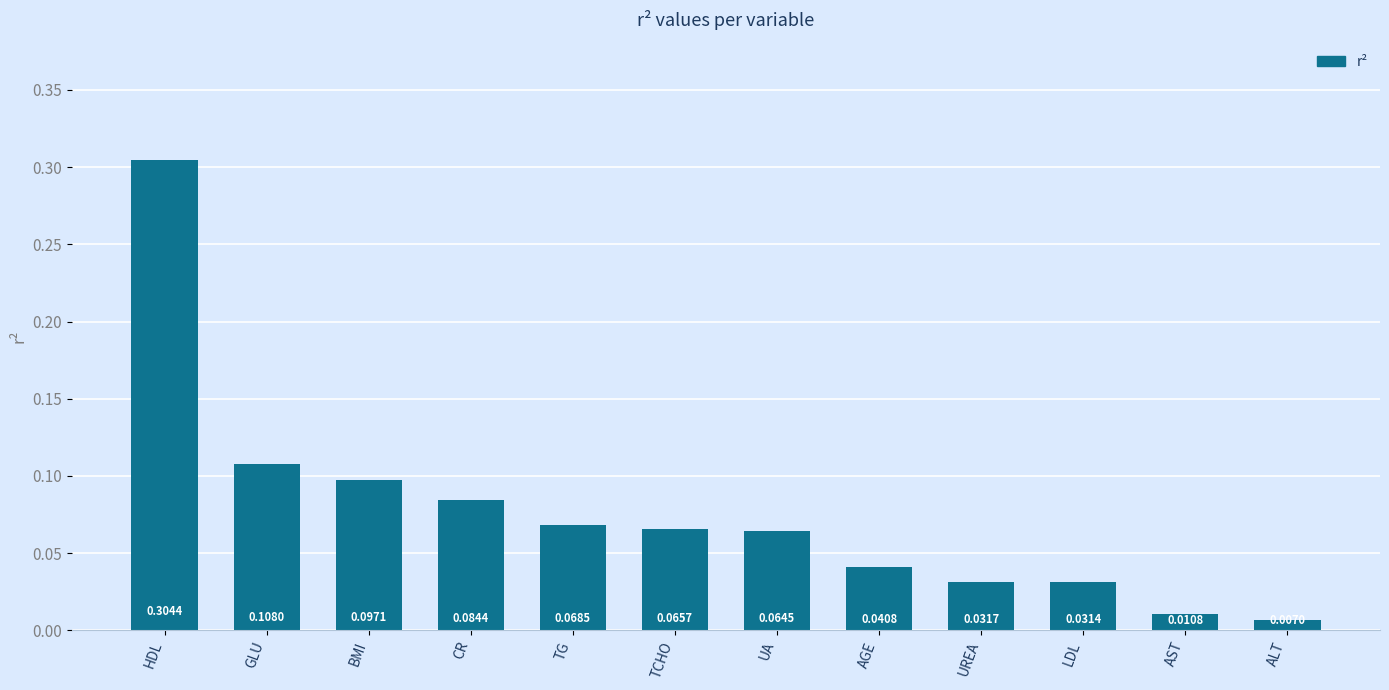

What position from the left is UREA?

9